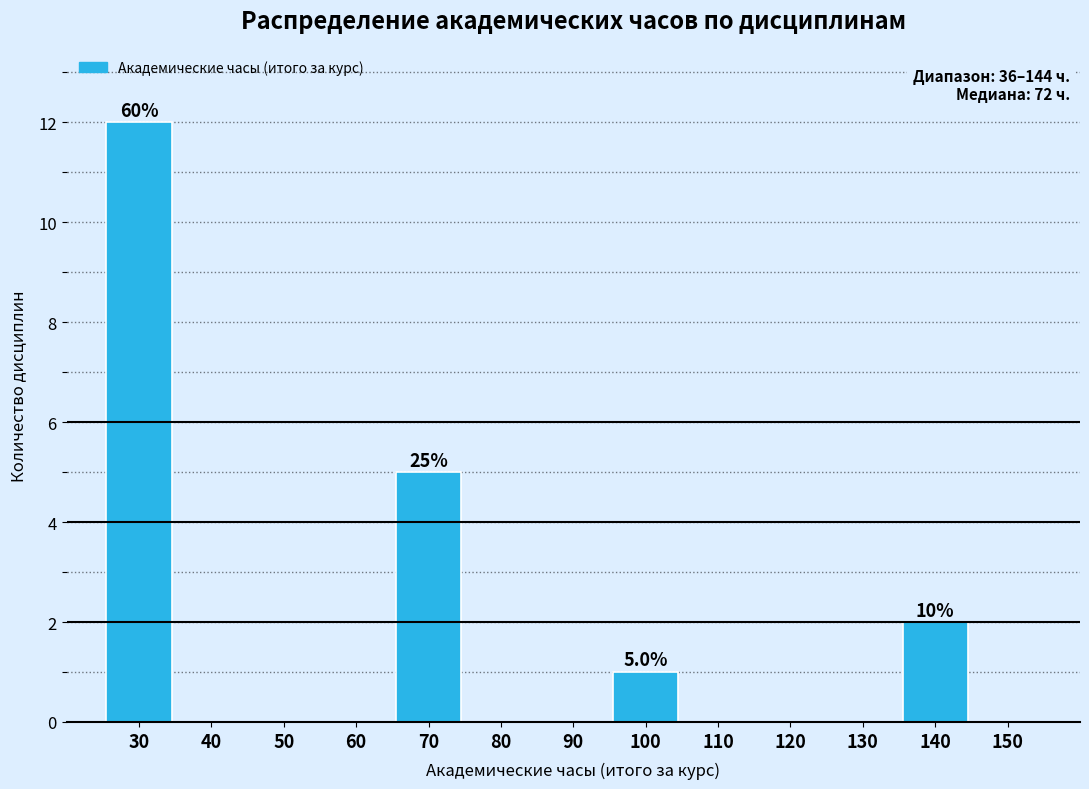

Reading left to right, list all the values displayed in this chart.

30=12	40=0	50=0	60=0	70=5	80=0	90=0	100=1	110=0	120=0	130=0	140=2	150=0